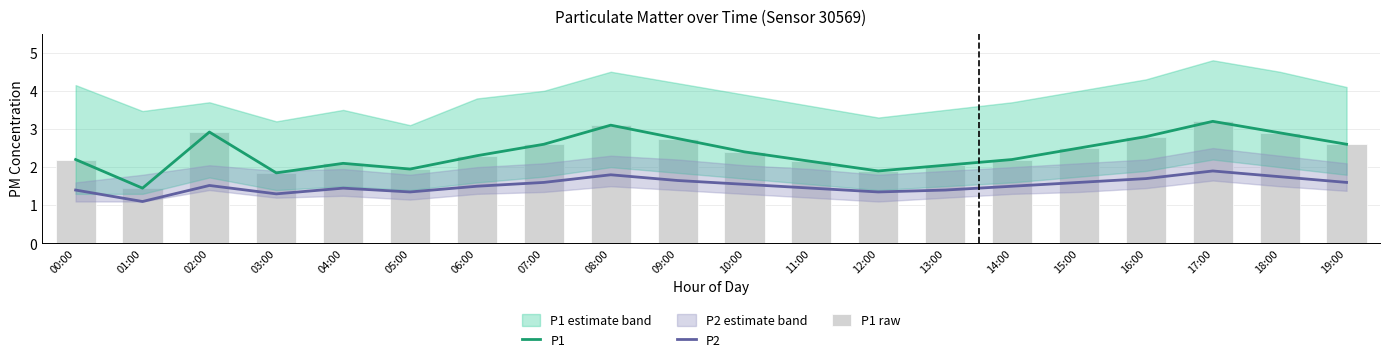

What is the label of the 13th bar from the right?

07:00